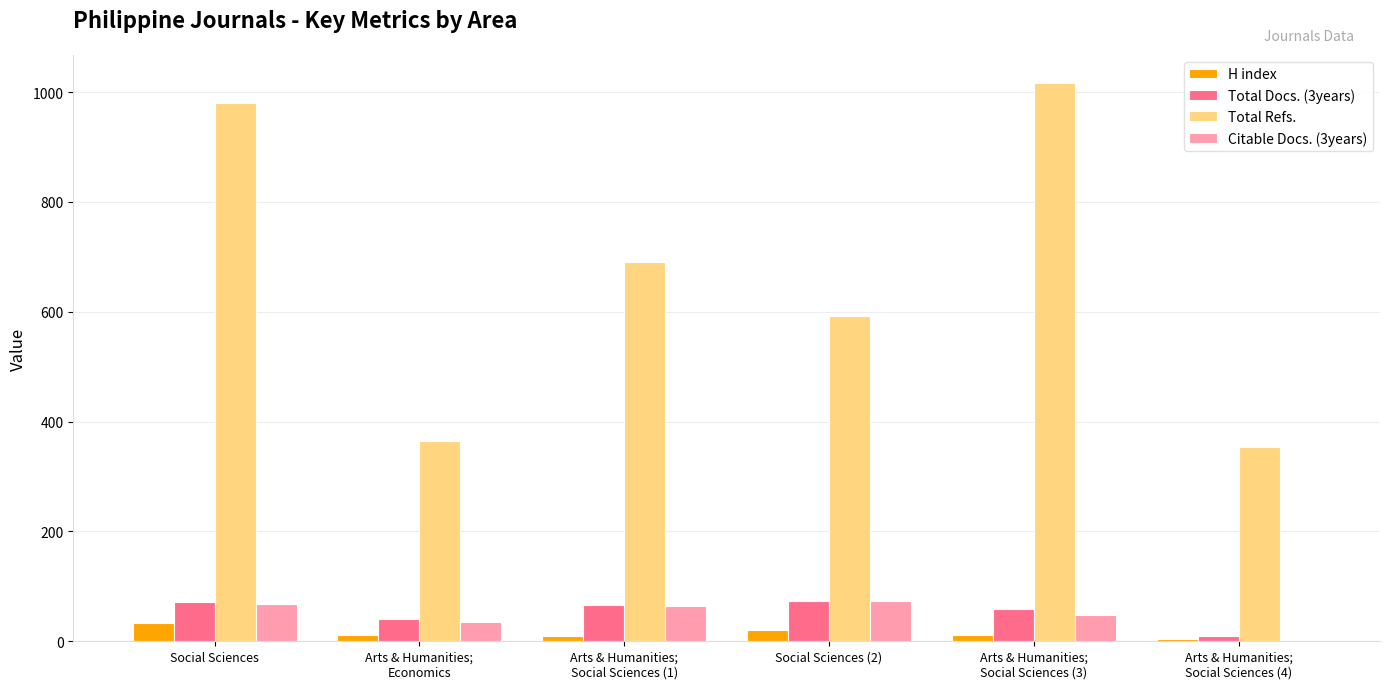

What value does the Total Refs. series have at Social Sciences?

980